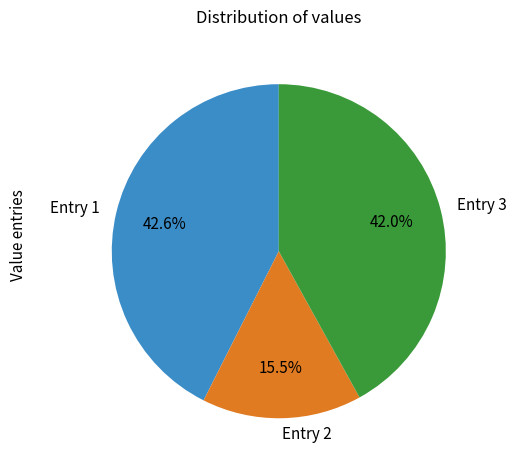

How many segments does this pie chart have?

3